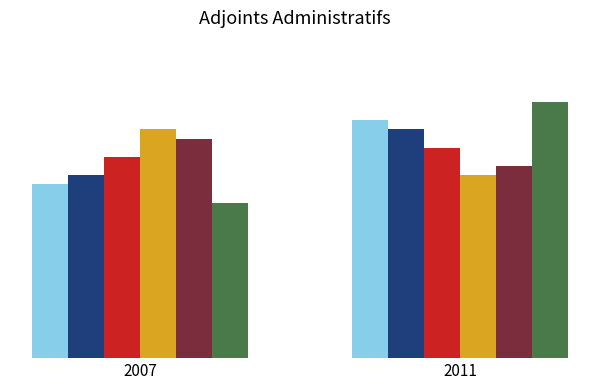

Which series has the largest range (max minus min)?

col_2